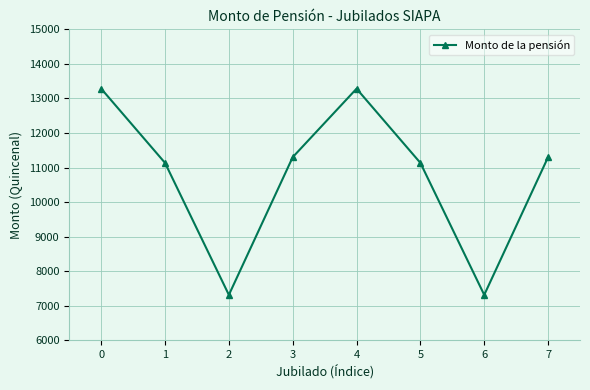

The chart shows a value of 11134 at 5. True or false?

True